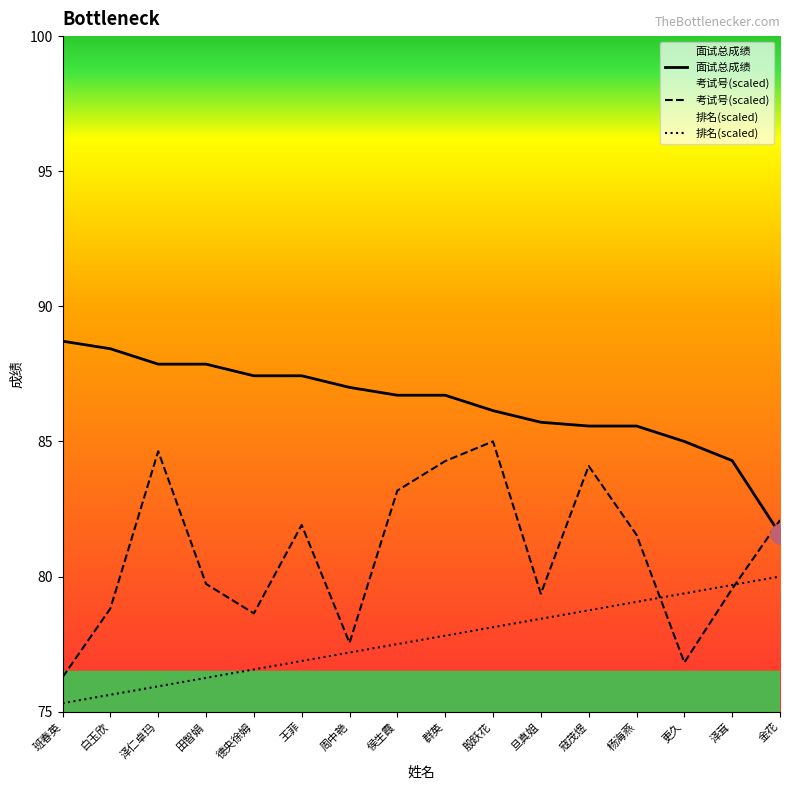

The value of 排名(scaled) at 班春英 is 75.3. True or false?

True